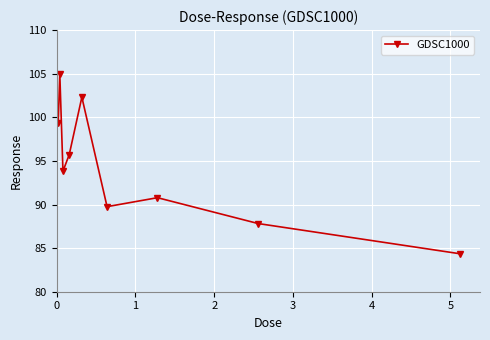

What is the value of the 5th point from the left?

102.3